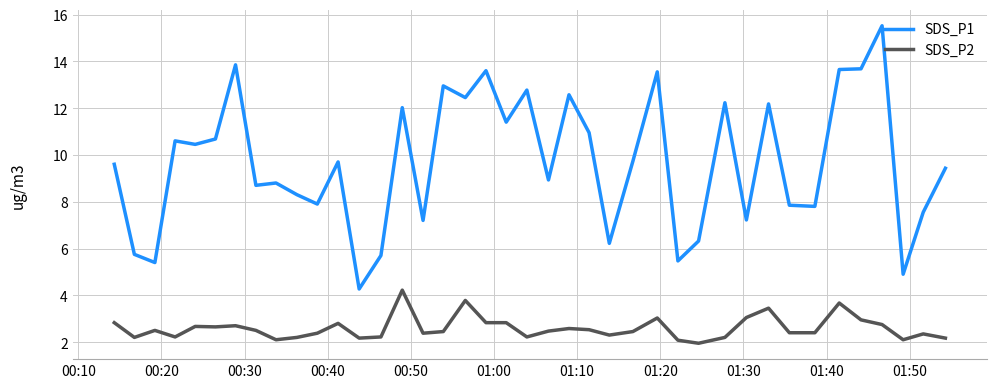

True or false: SDS_P1 and SDS_P2 intersect in this chart.

False